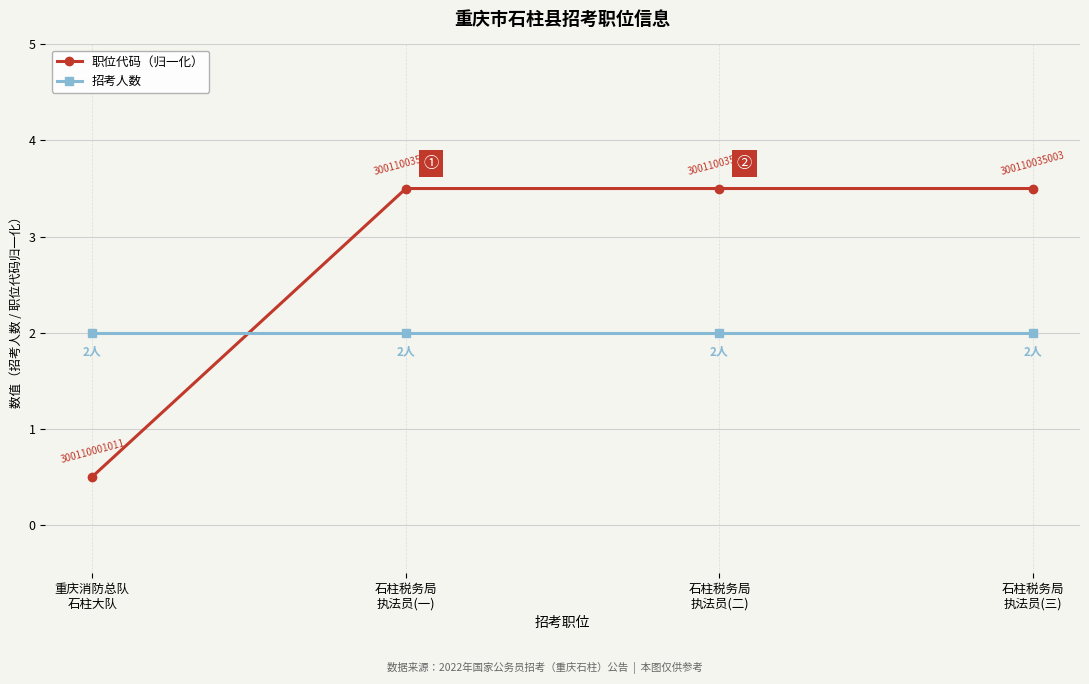

What is the lowest value of the 招考人数 series?

2.0